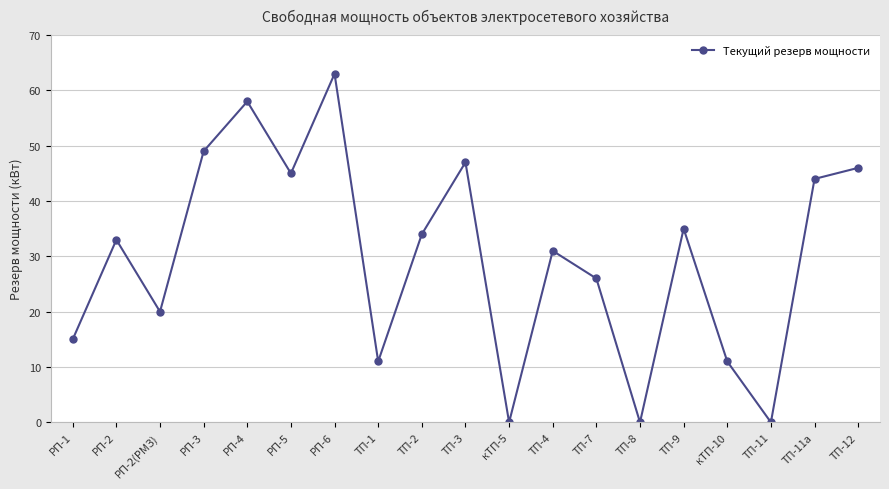

Which category has the highest value across all series?

РП-6